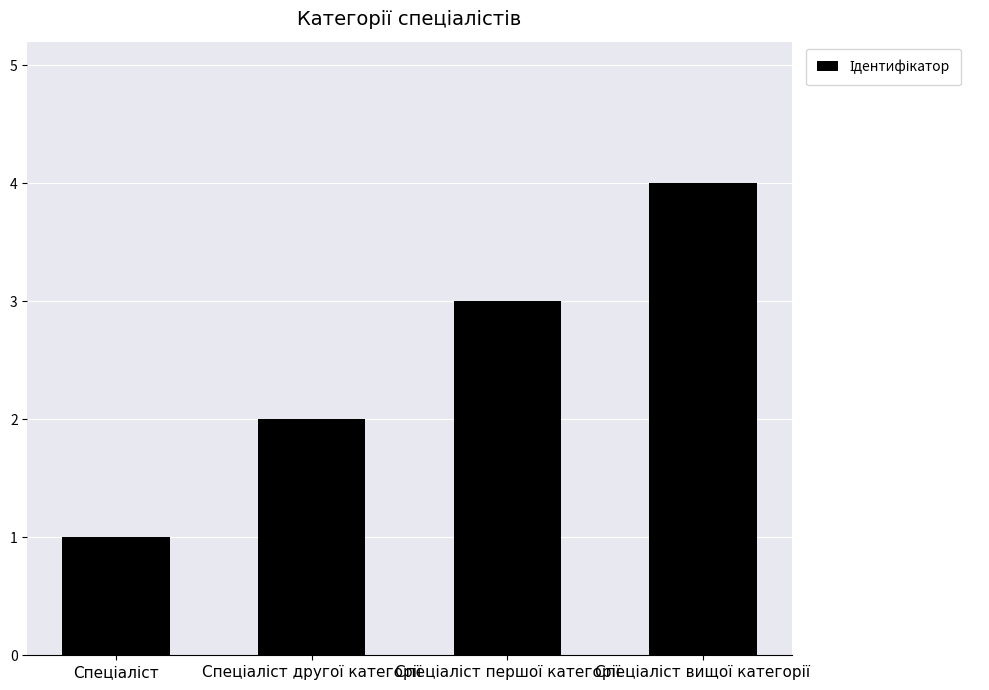

What is the maximum value shown in the chart?

4